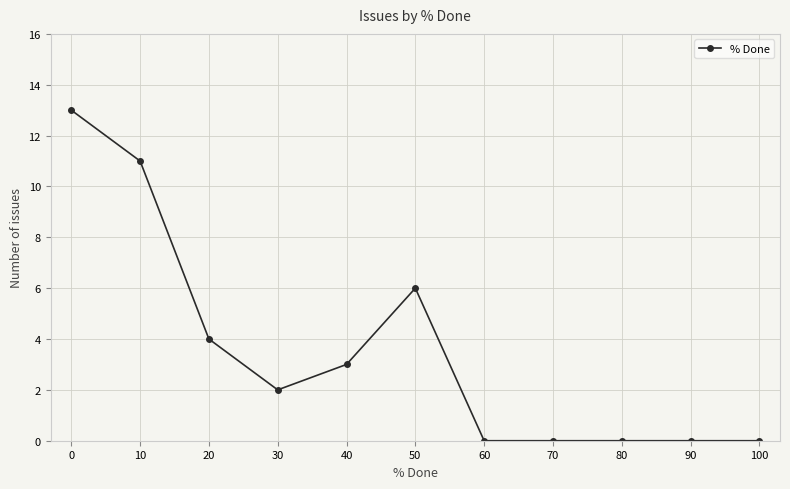

Is it true that the value at 60 is -7?

False